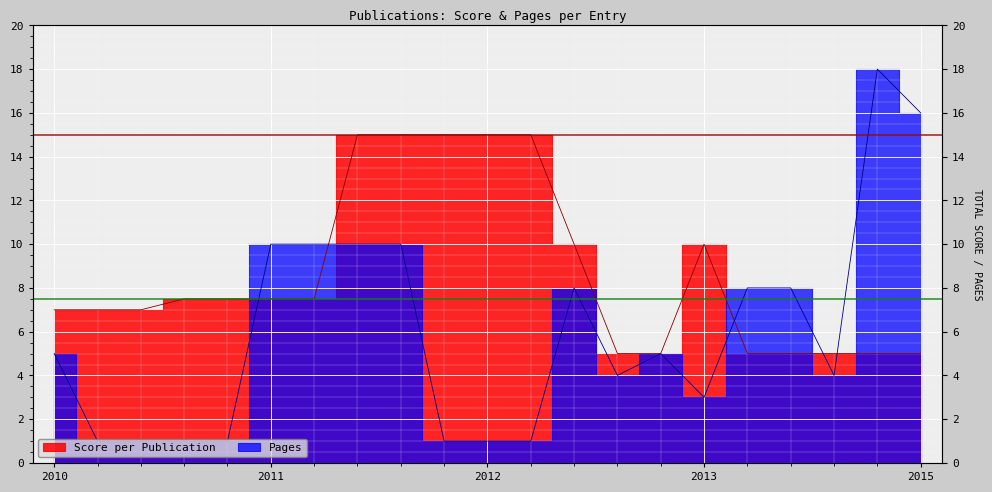

At how many categories does at least one series exceed 2?

21